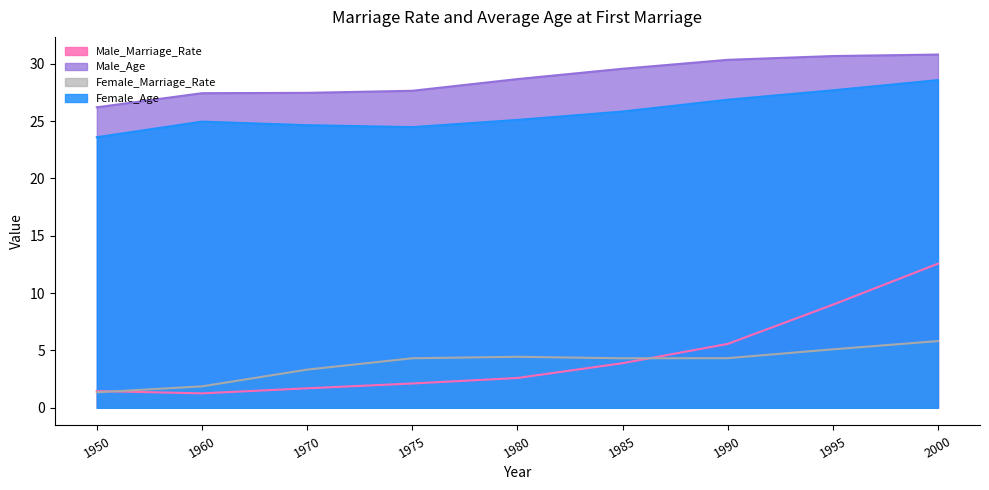

Which category has the lowest value in the Male_Marriage_Rate series?

1960